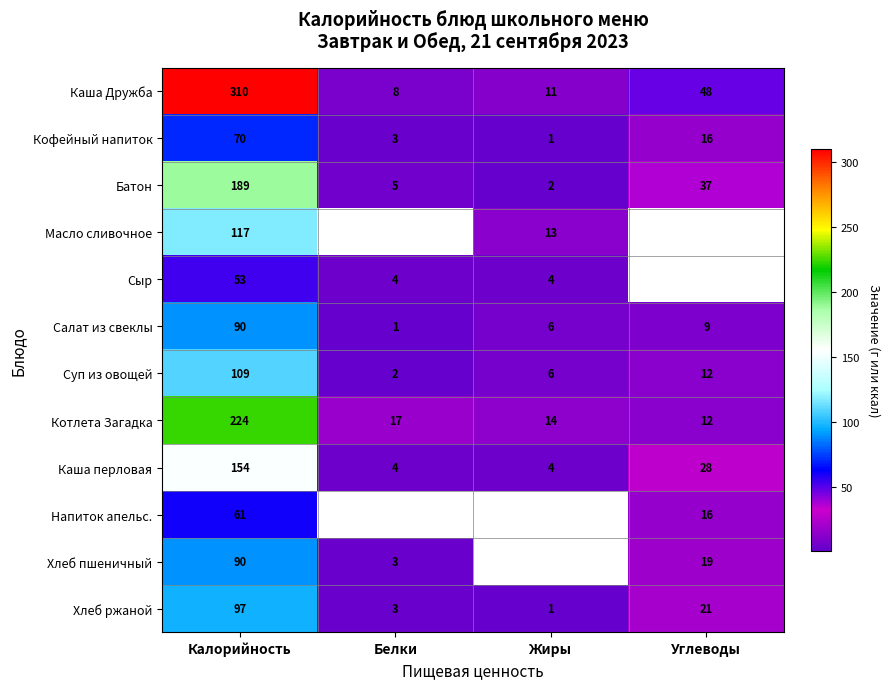

How many data points does each series have?

4